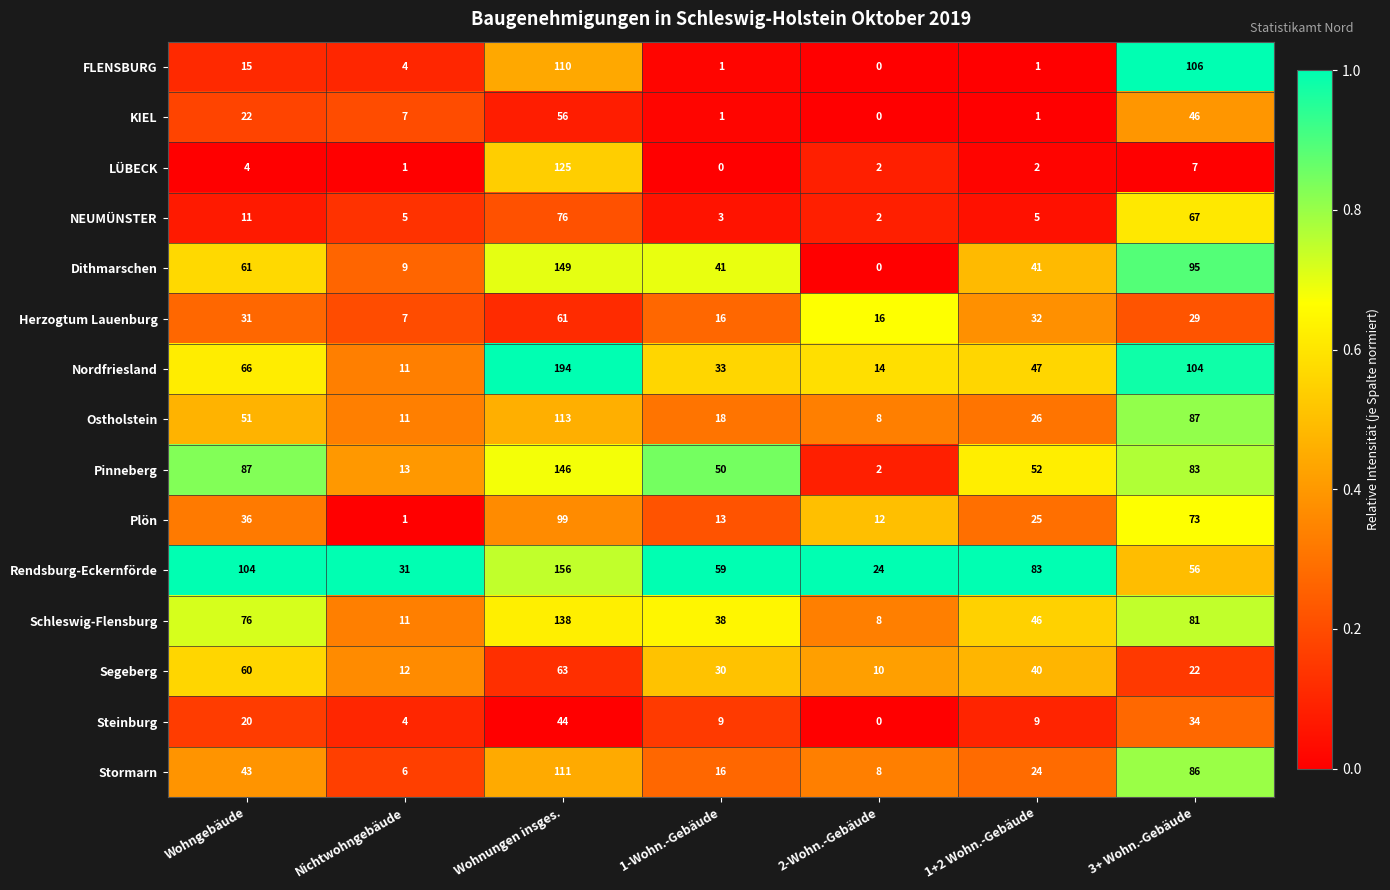

At which label does Segeberg reach its minimum?

2-Wohn.-Gebäude